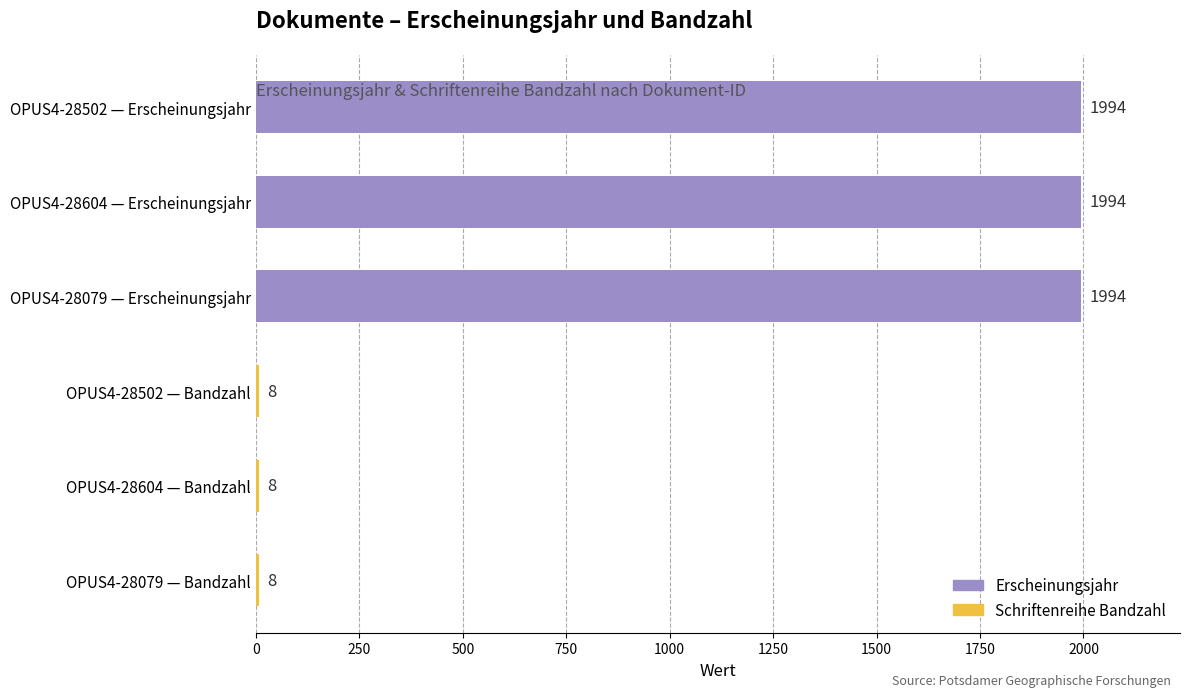

The value at OPUS4-28604 — Erscheinungsjahr is 1994. True or false?

True